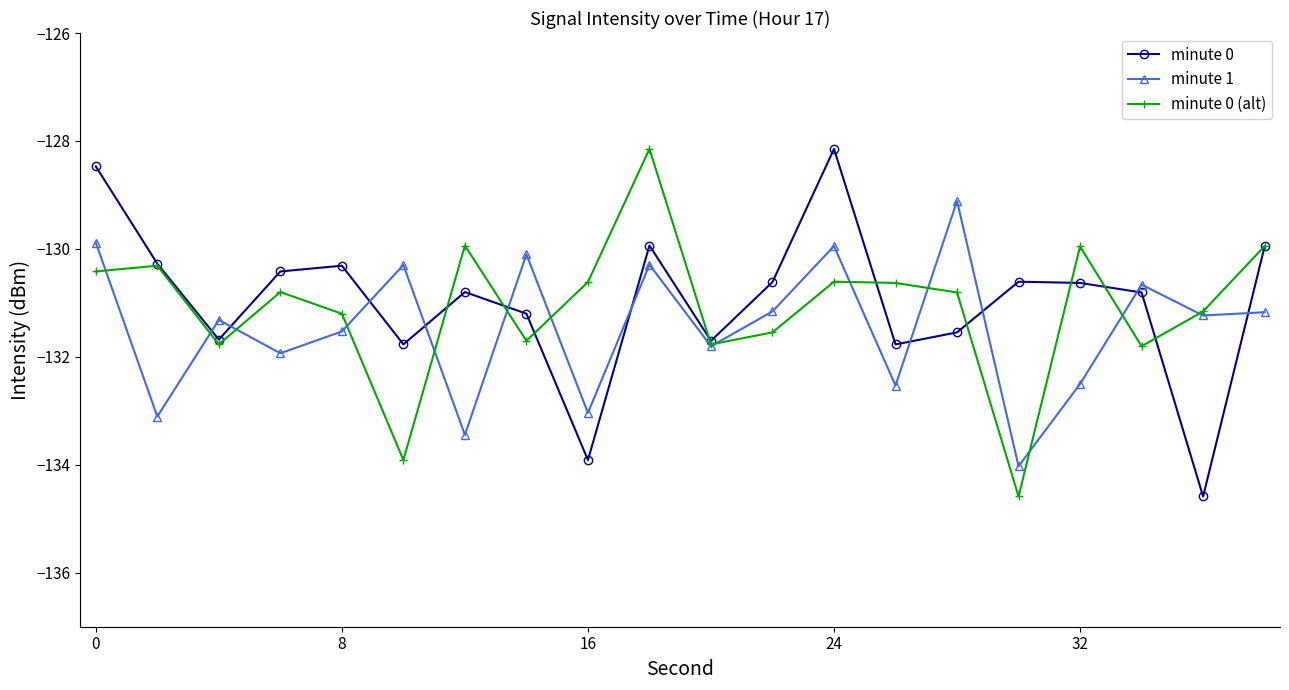

In minute 0 (alt), how many points are higher than both neighbors (excluding endpoints)?

6